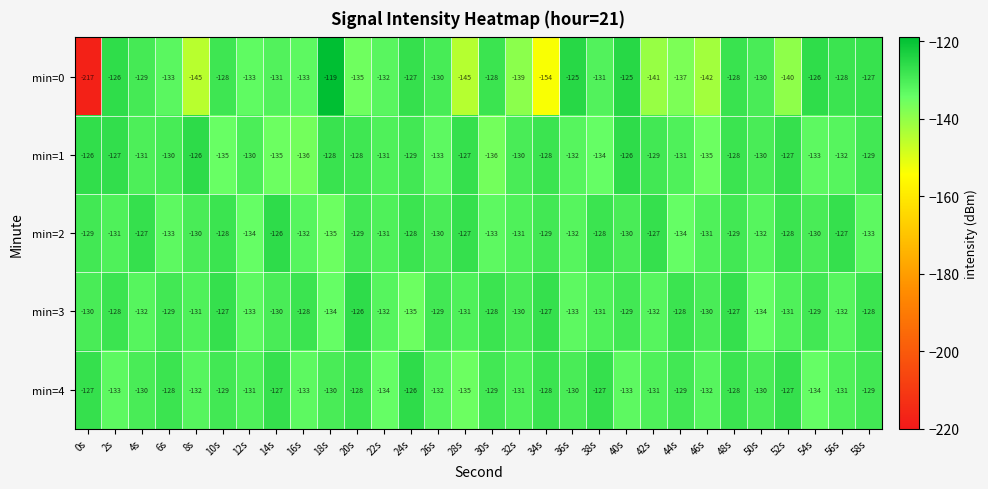

Count the number of data series in this chart.

5